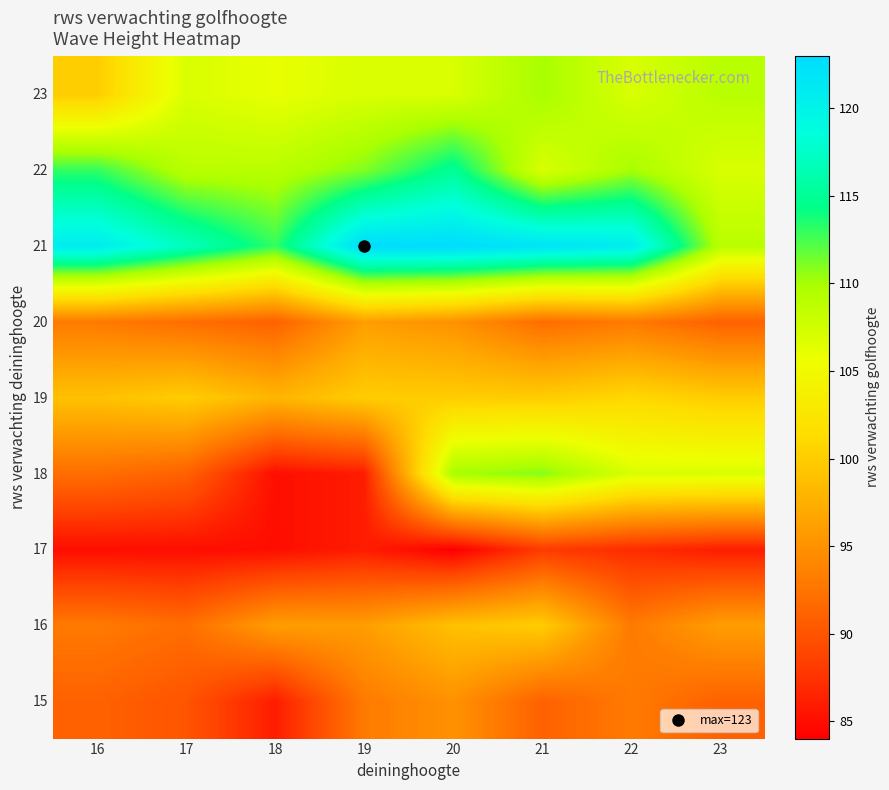

Which label corresponds to the largest value in the chart?

19